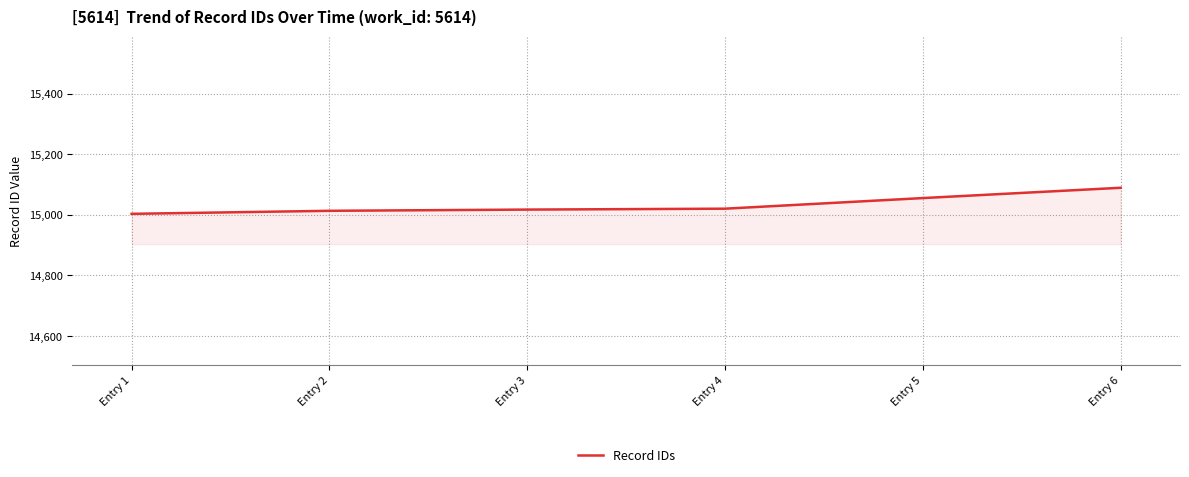

Read the value at Entry 3.

15017